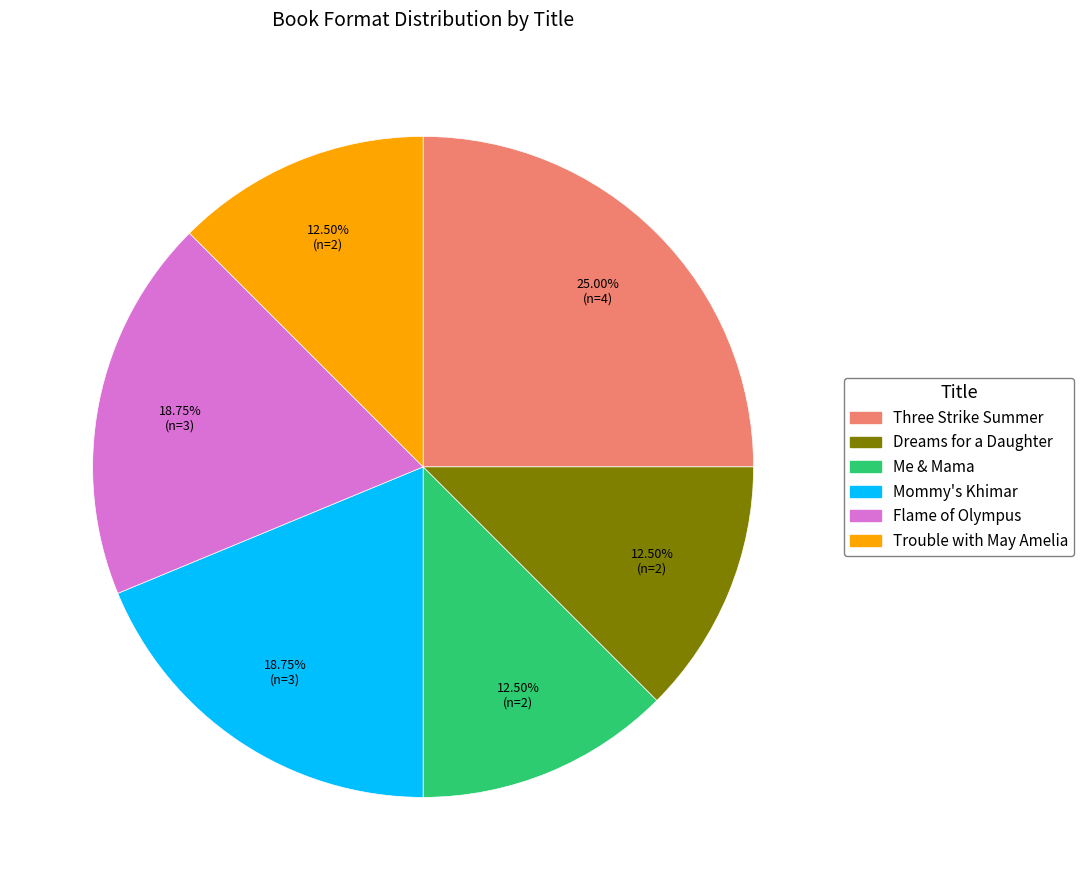

What is the ratio of the value at Me & Mama to the value at Three Strike Summer?

0.5